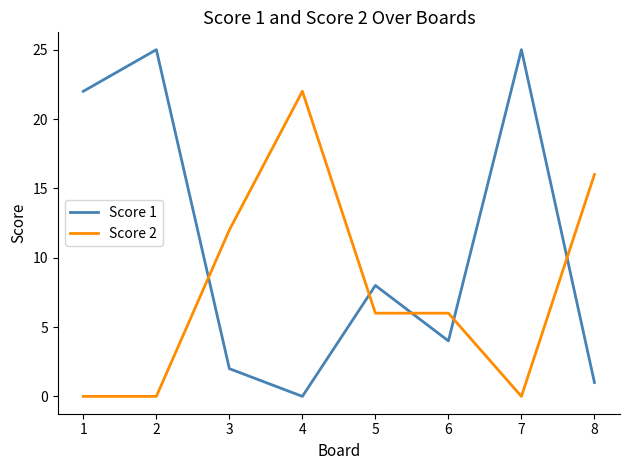

What is the difference between the Score 2 values at 7 and 4?

22